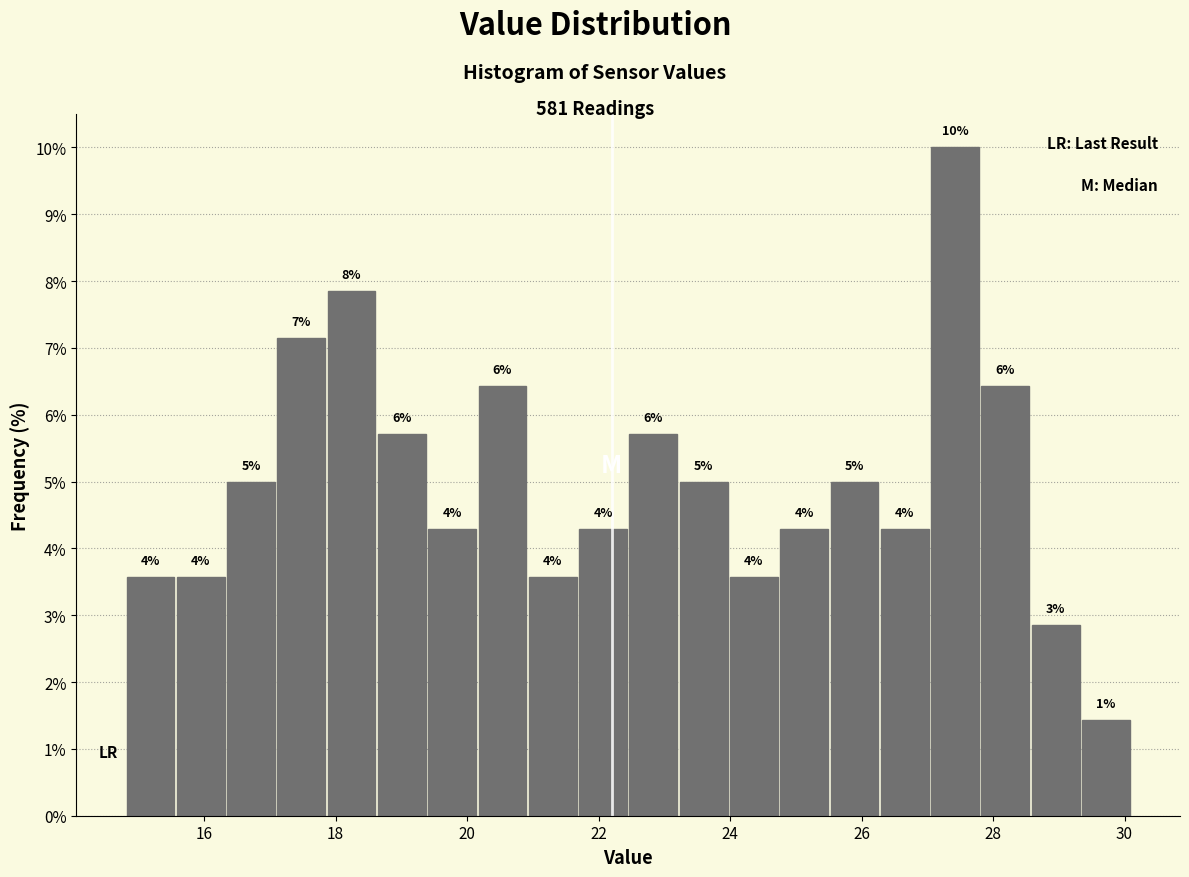

Read against the x-axis, roughly where is the centre of the tallest bar?

27.4